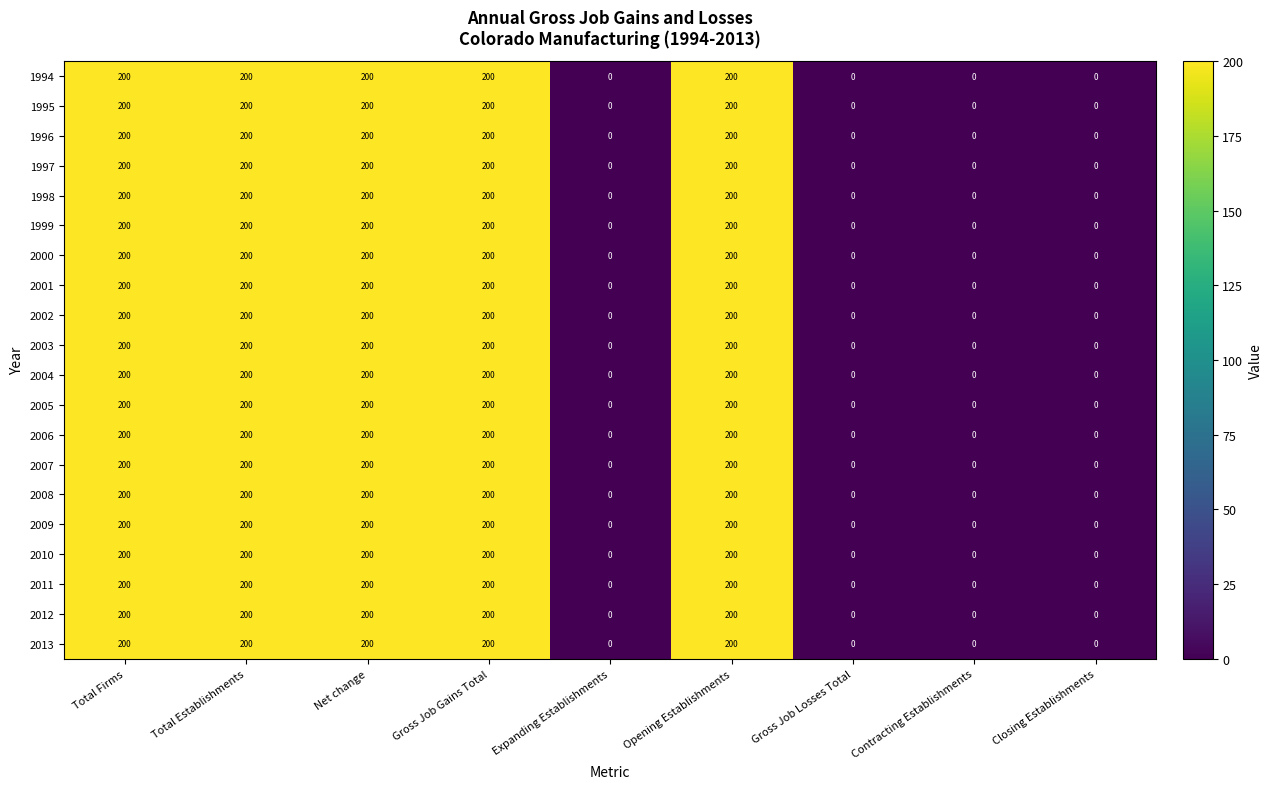

The 2010 series shows 0 at Closing Establishments. True or false?

True